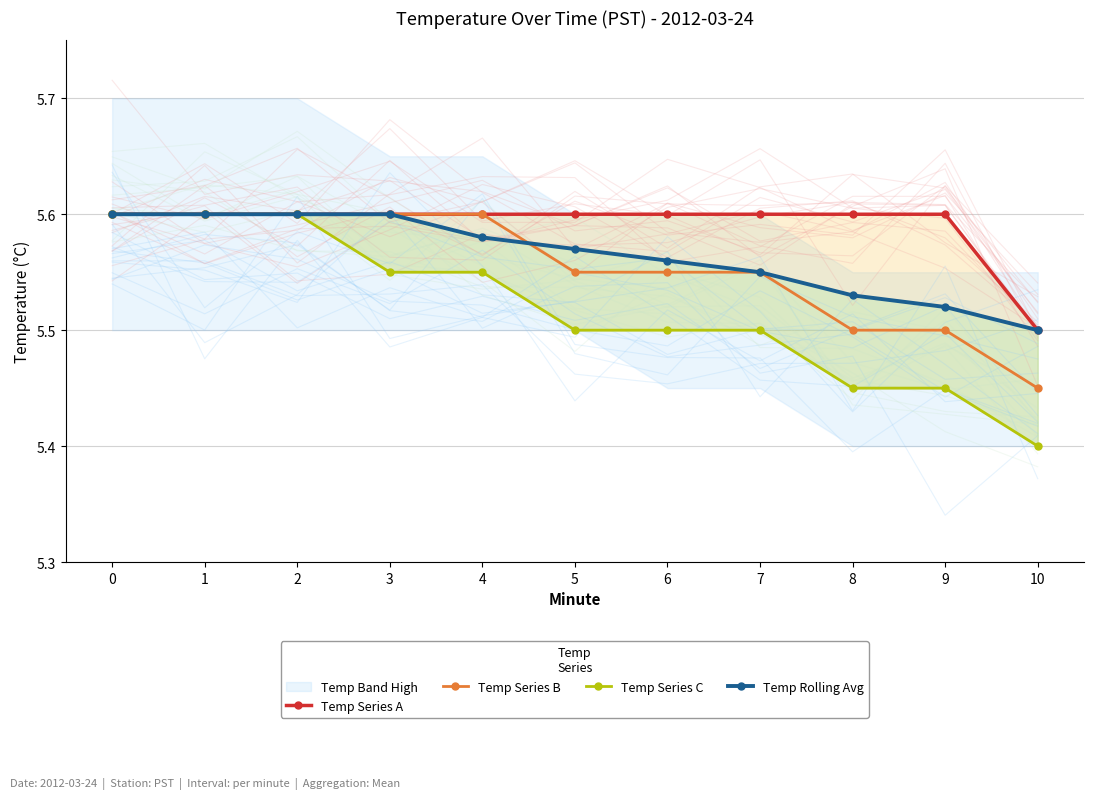

How many Temp Series B values are between 5 and 6?

11